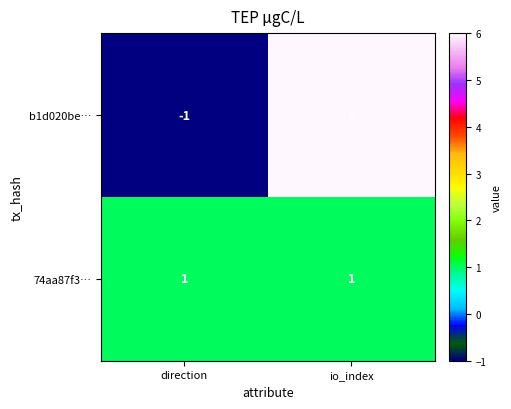

Reading left to right, list all the values displayed in this chart.

b1d020be…: direction=-1	io_index=6
74aa87f3…: direction=1	io_index=1